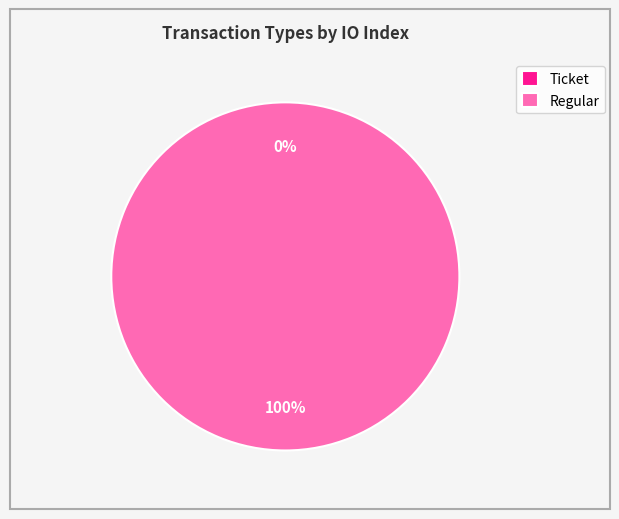

How many slices are in this pie chart?

2